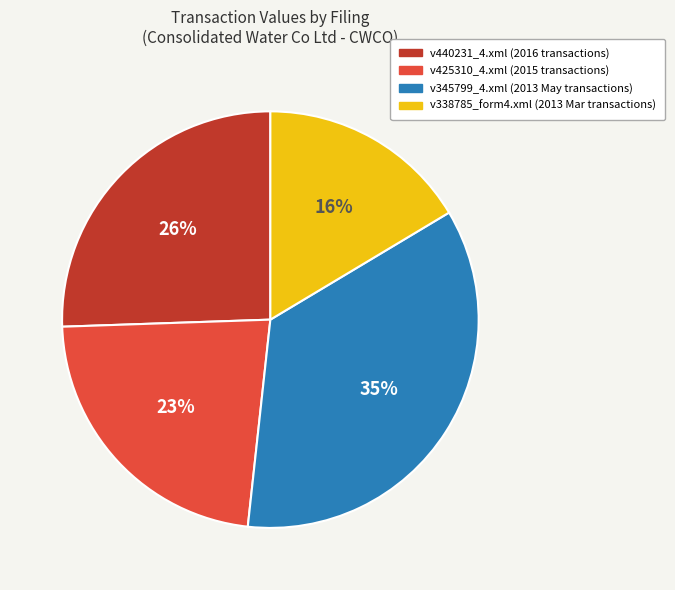

To the nearest percent, what is the average slice percentage?

25%